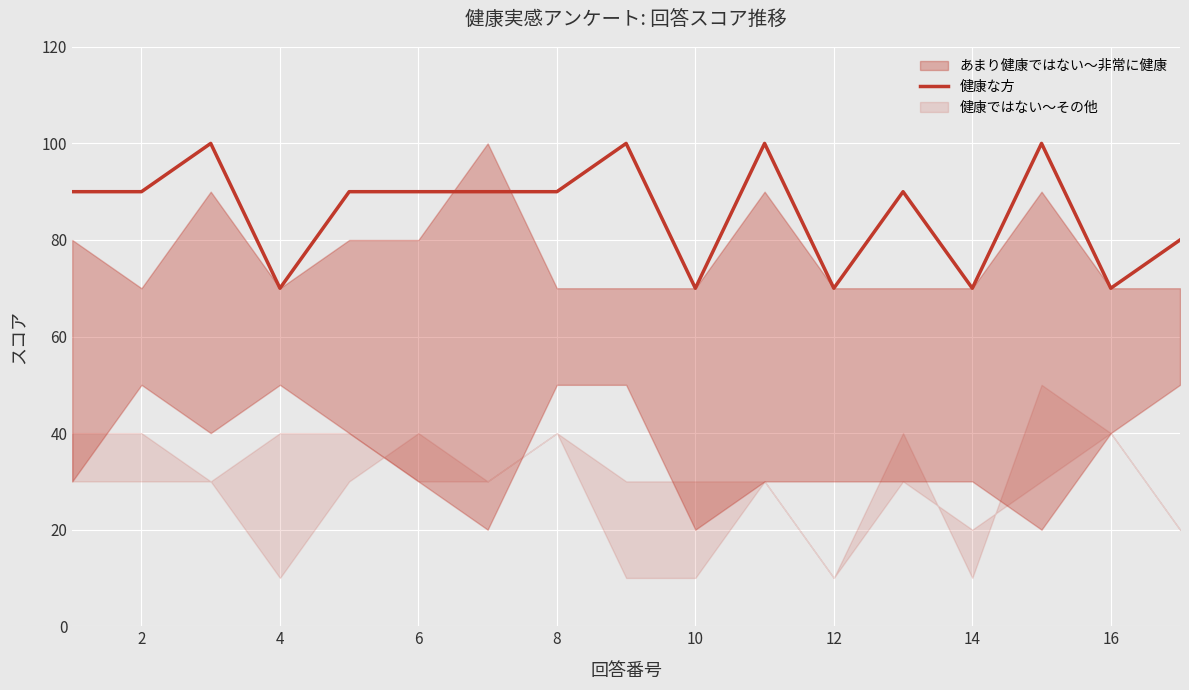

The value of 健康な方 at 16 is 70. True or false?

True